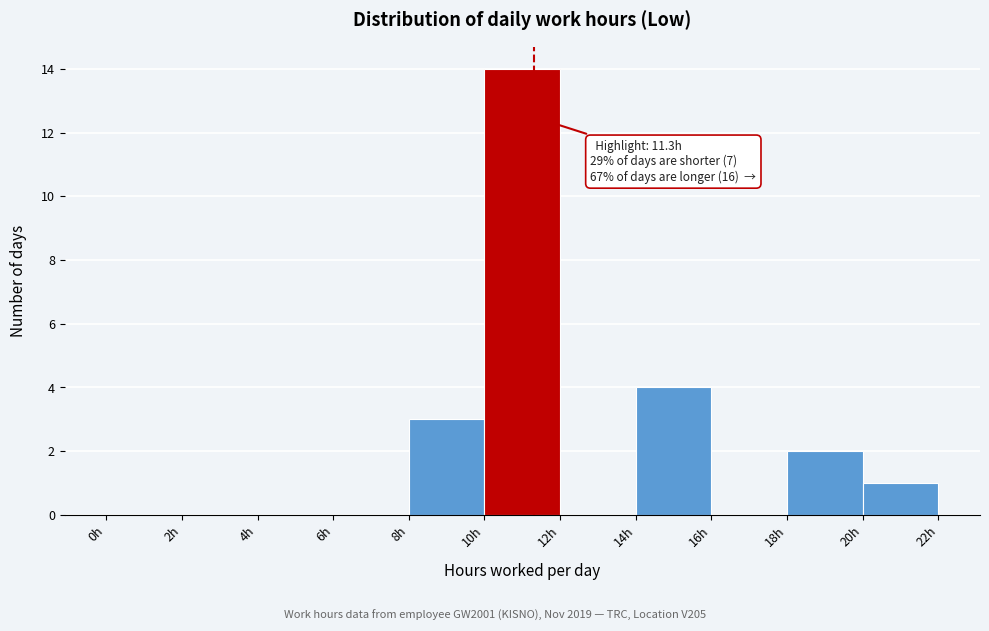

Which range on the x-axis has the tallest bar?

10 to 12